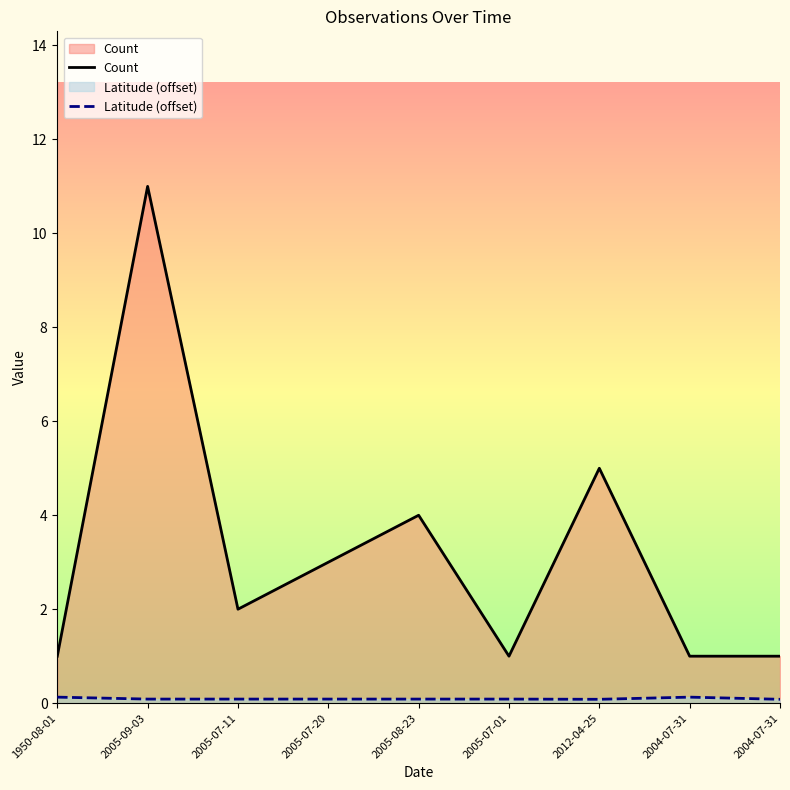

True or false: Latitude (offset) and Count cross at least once.

False